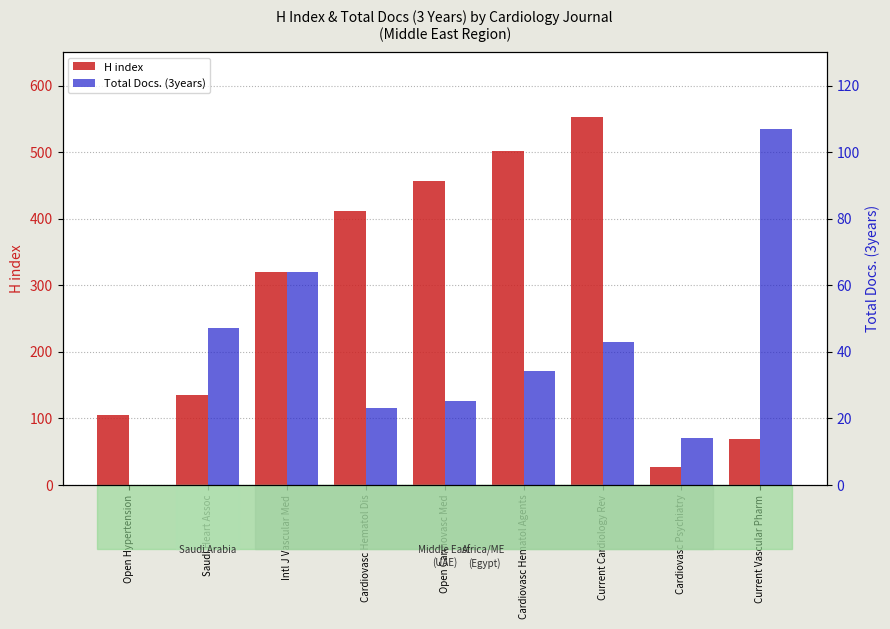

What is the maximum value for Total Docs. (3years)?

107